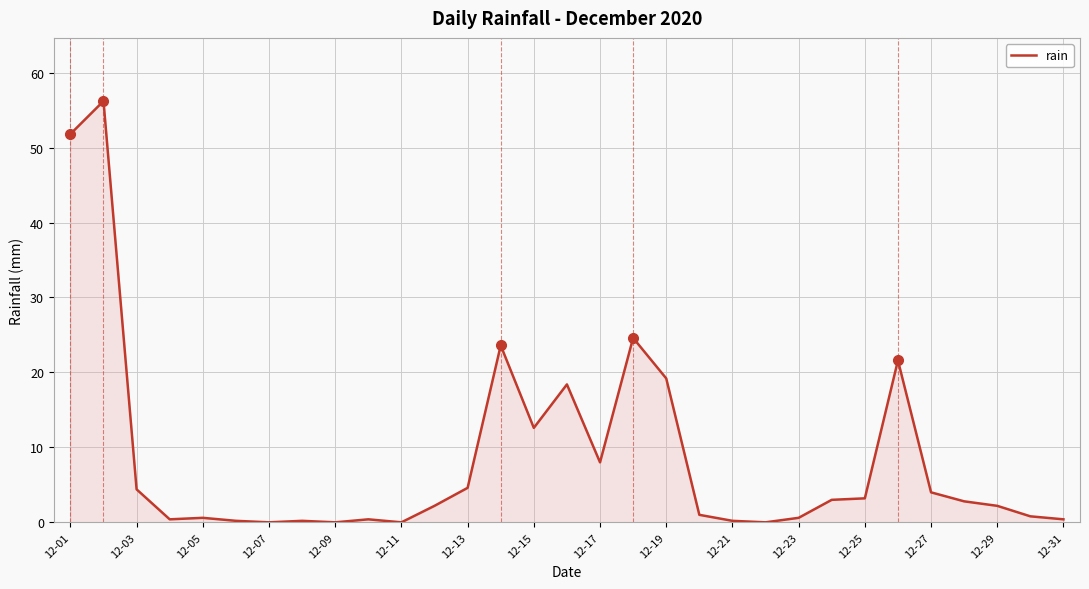

What is the maximum value shown in the chart?

56.2